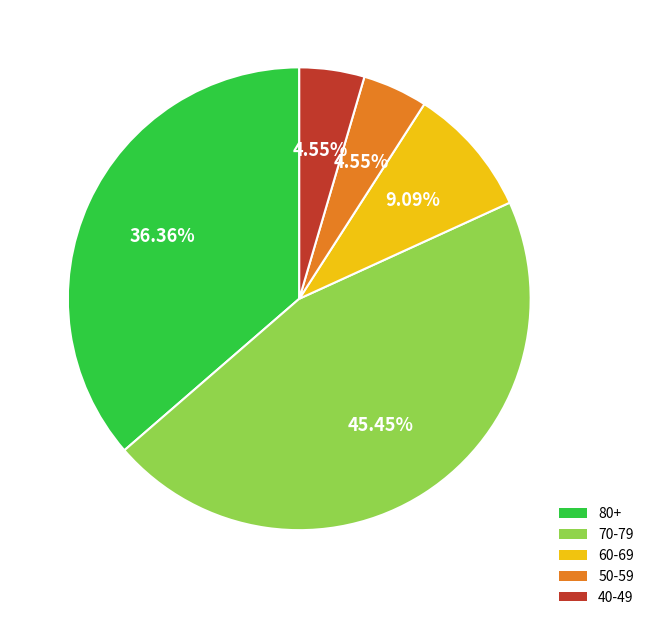

Does any single category account for the majority?

No